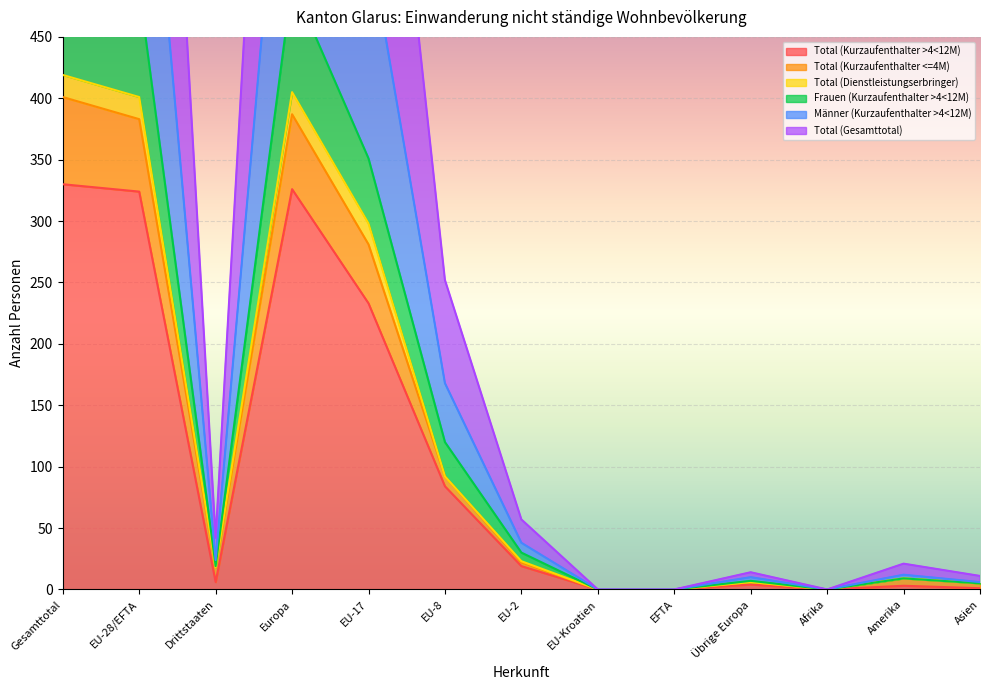

Is it true that Total (Kurzaufenthalter >4<12M) equals 324 at EU-28/EFTA?

True